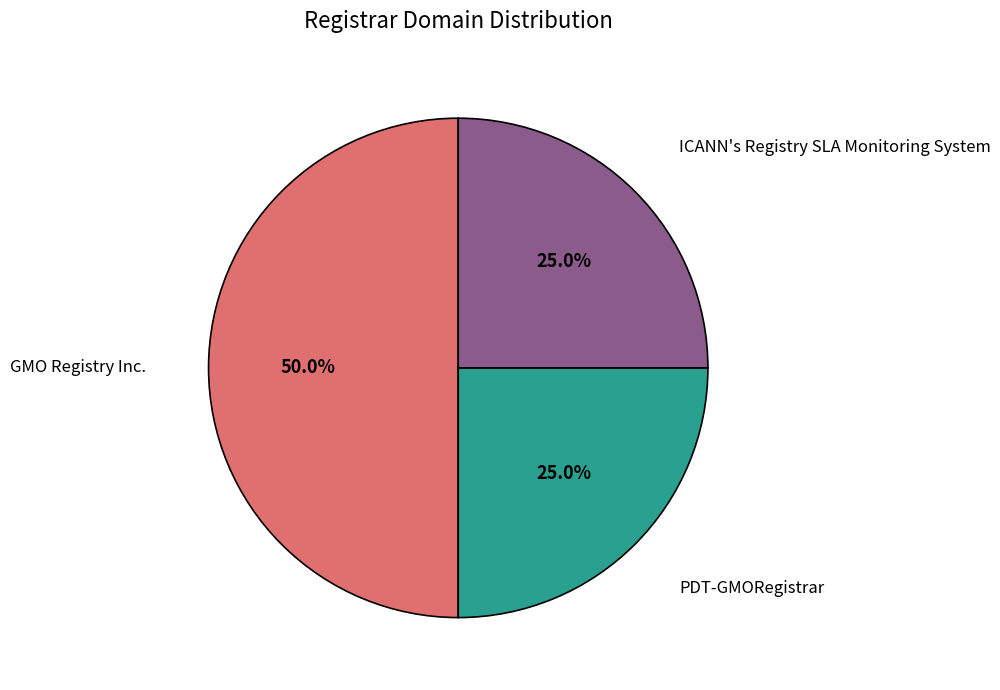

Which category has the biggest portion of the pie?

GMO Registry Inc.